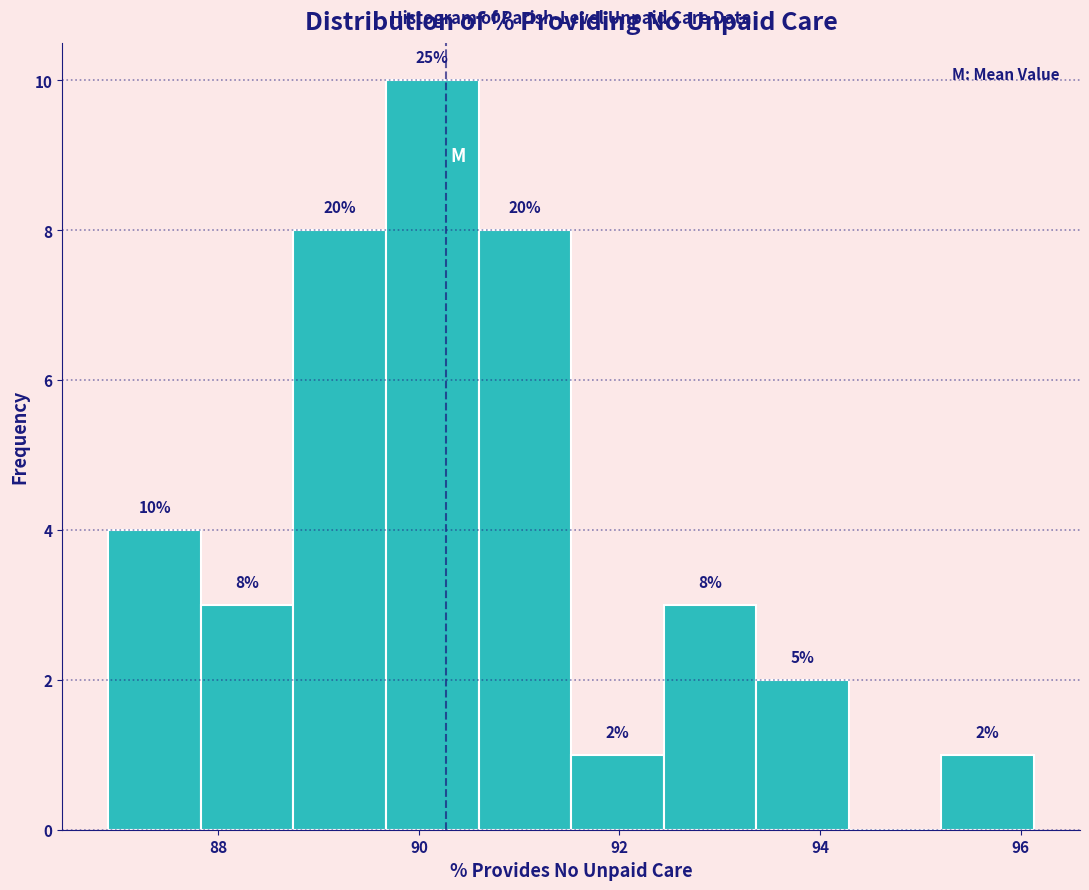

Which range on the x-axis has the tallest bar?

89.6 to 90.6